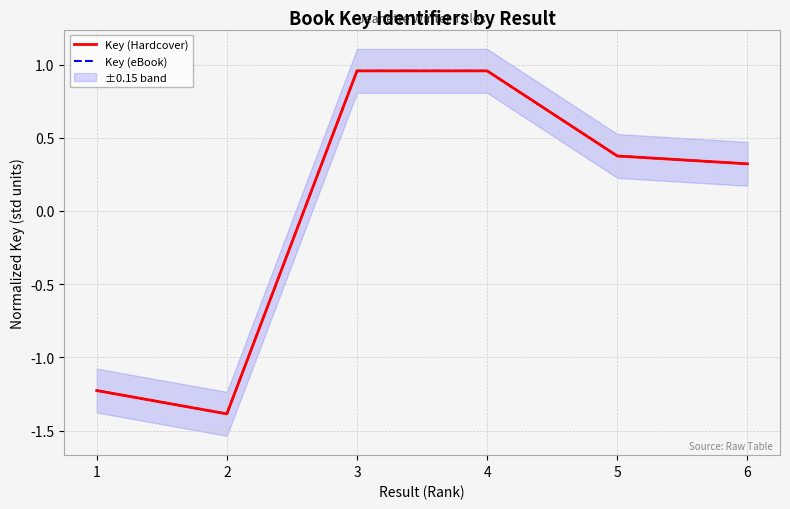

True or false: Key (eBook) and Key (Hardcover) cross at least once.

False